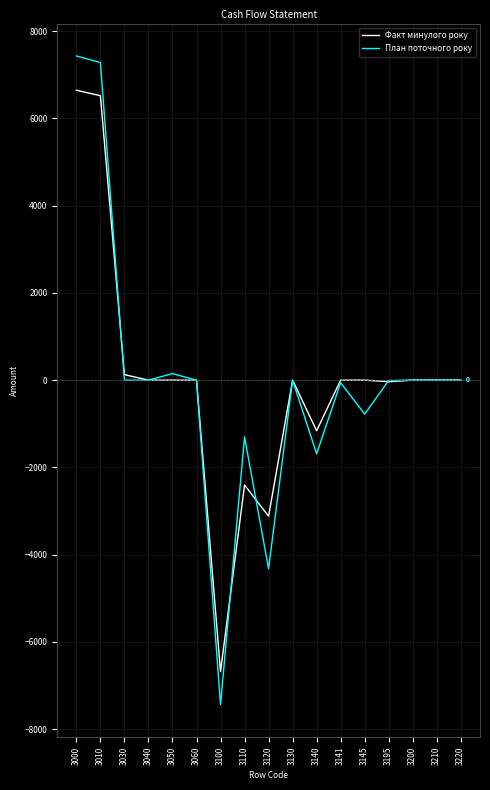

What is the minimum value for План поточного року?

-7438